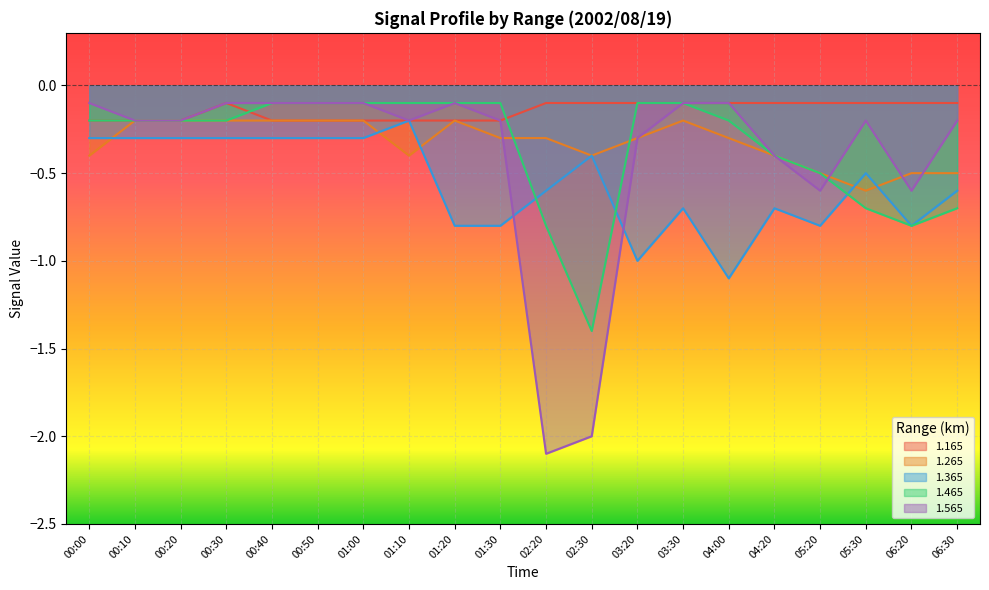

What is the label of the 10th point from the right?

02:20